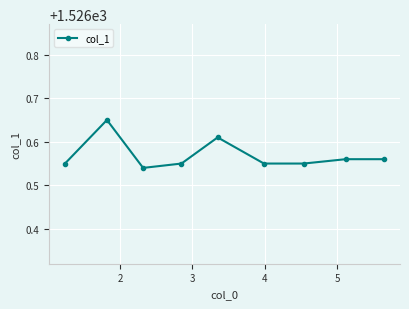

What is the maximum value shown in the chart?

1526.7